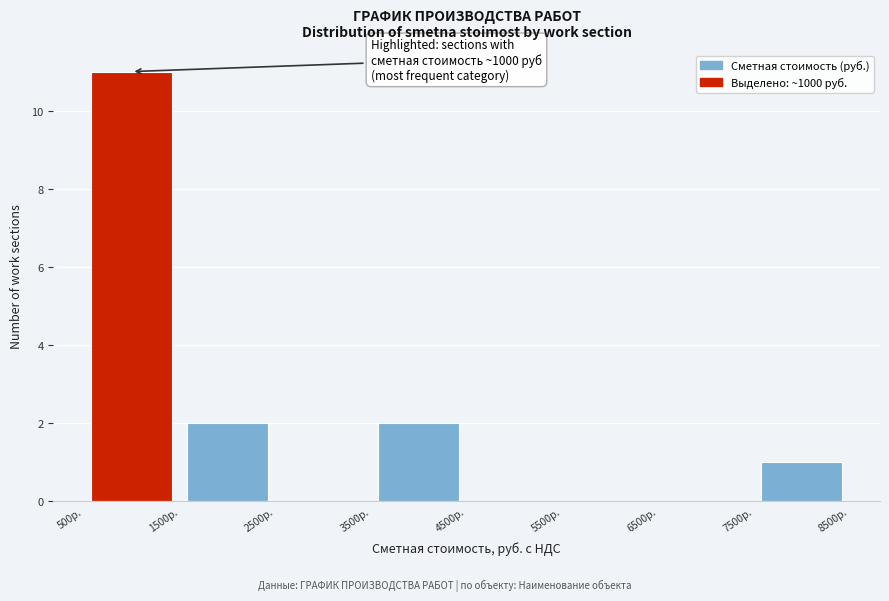

Which range on the x-axis has the tallest bar?

500 to 1500